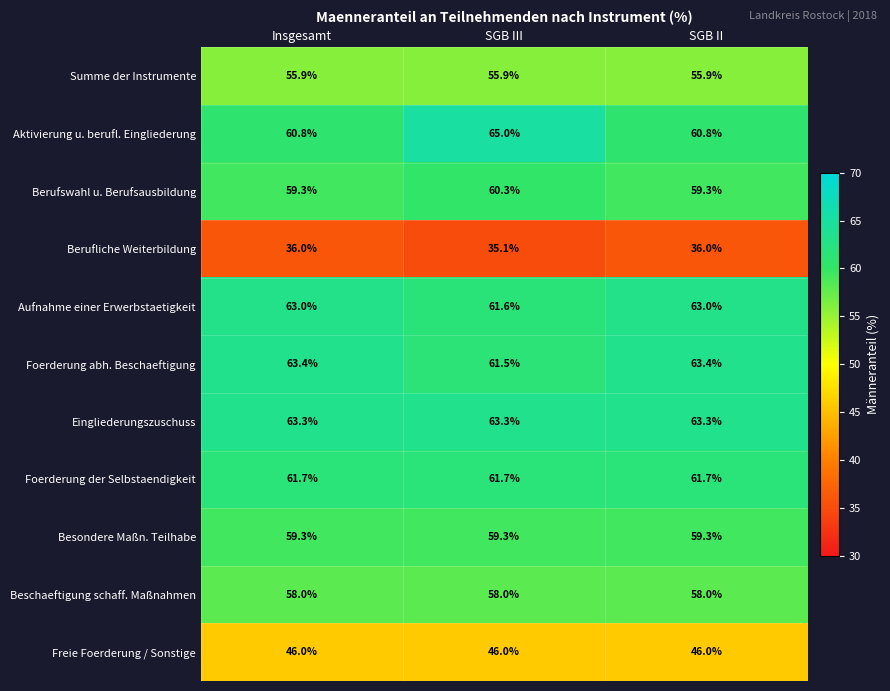

At which category is the sum across all series the highest?

SGB III